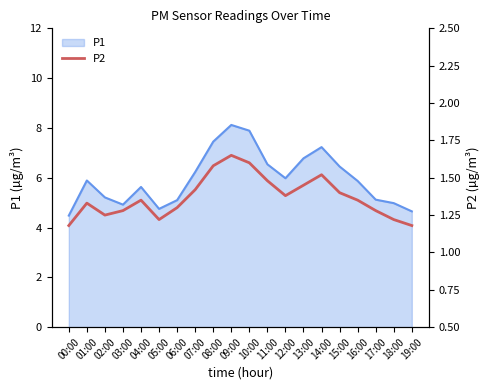

True or false: the data has more than 0 interior local peaks.

True